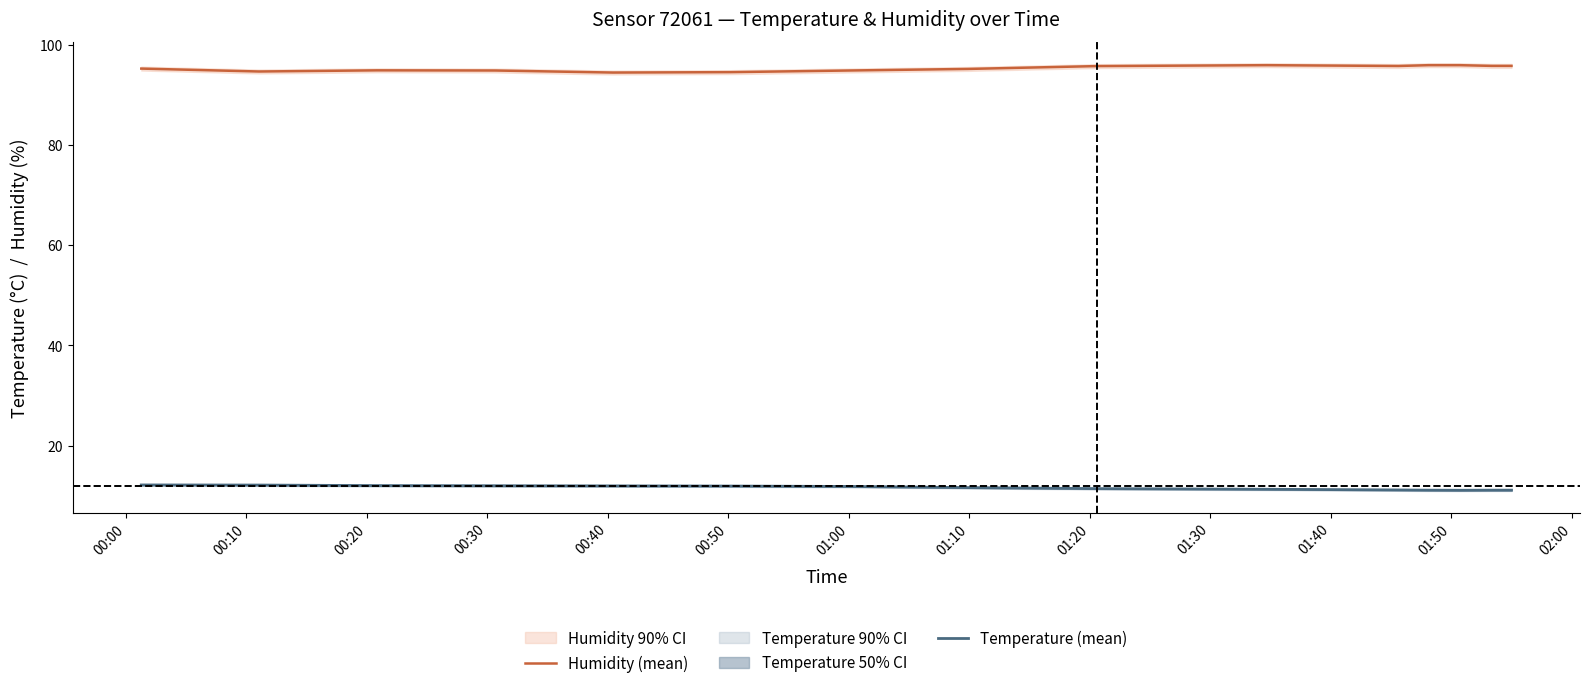

Which series has the largest range (max minus min)?

Humidity (mean)